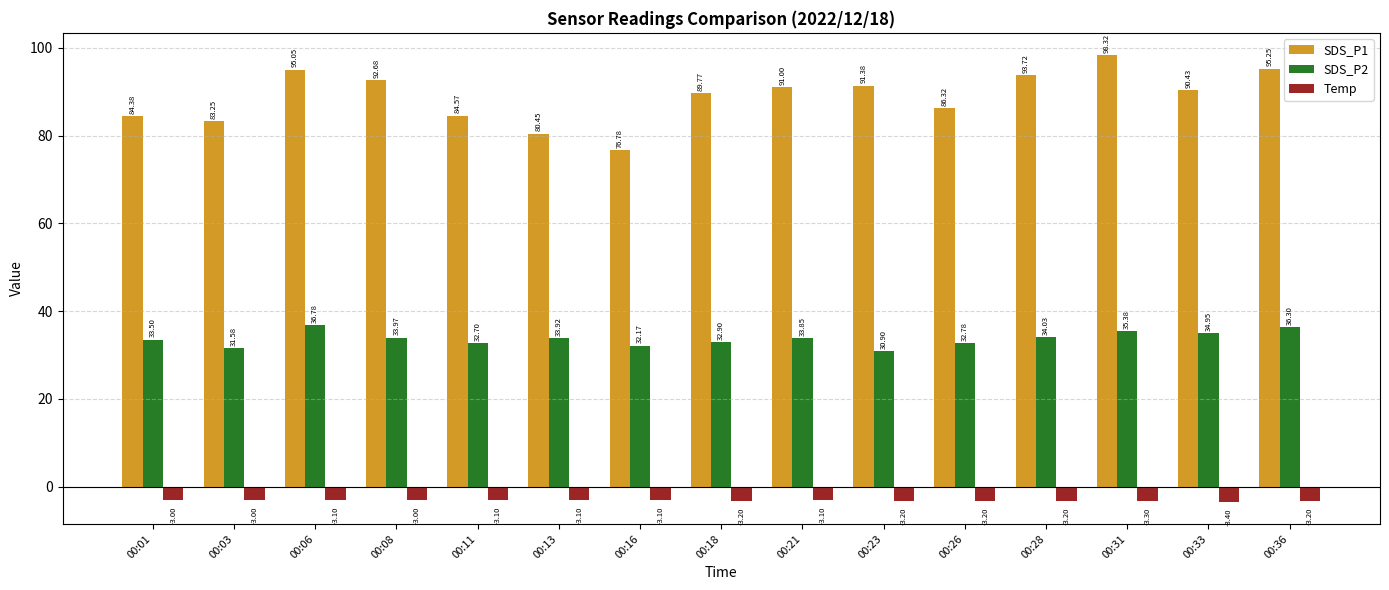

What is the value of the SDS_P2 bar at the 5th from the left?

32.7